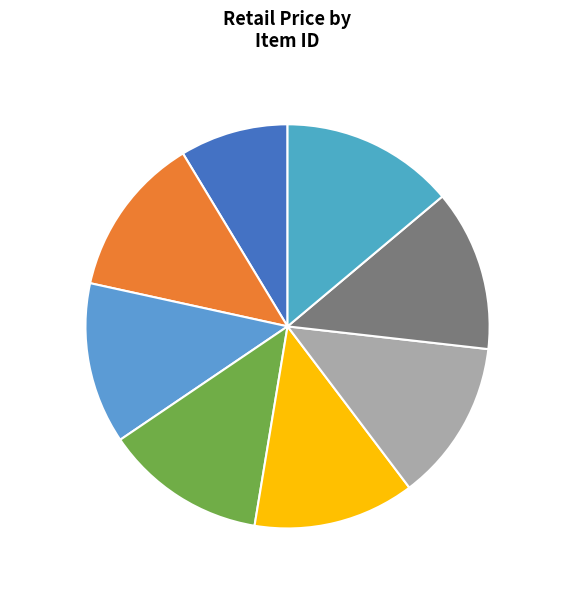

Is it true that 82878002 is 4% of the pie?

False